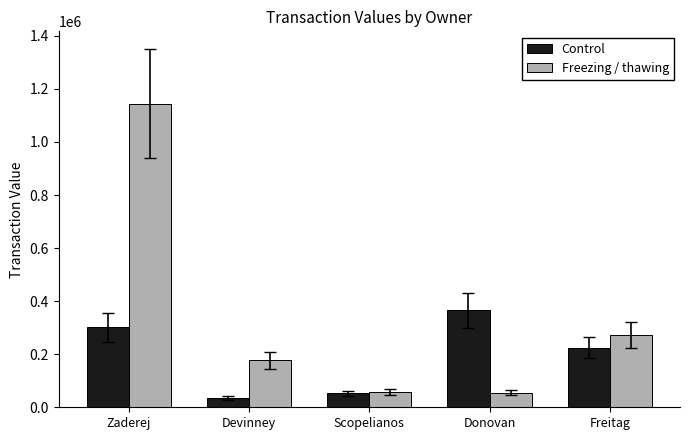

What is the average value of the Freezing / thawing series?

341020